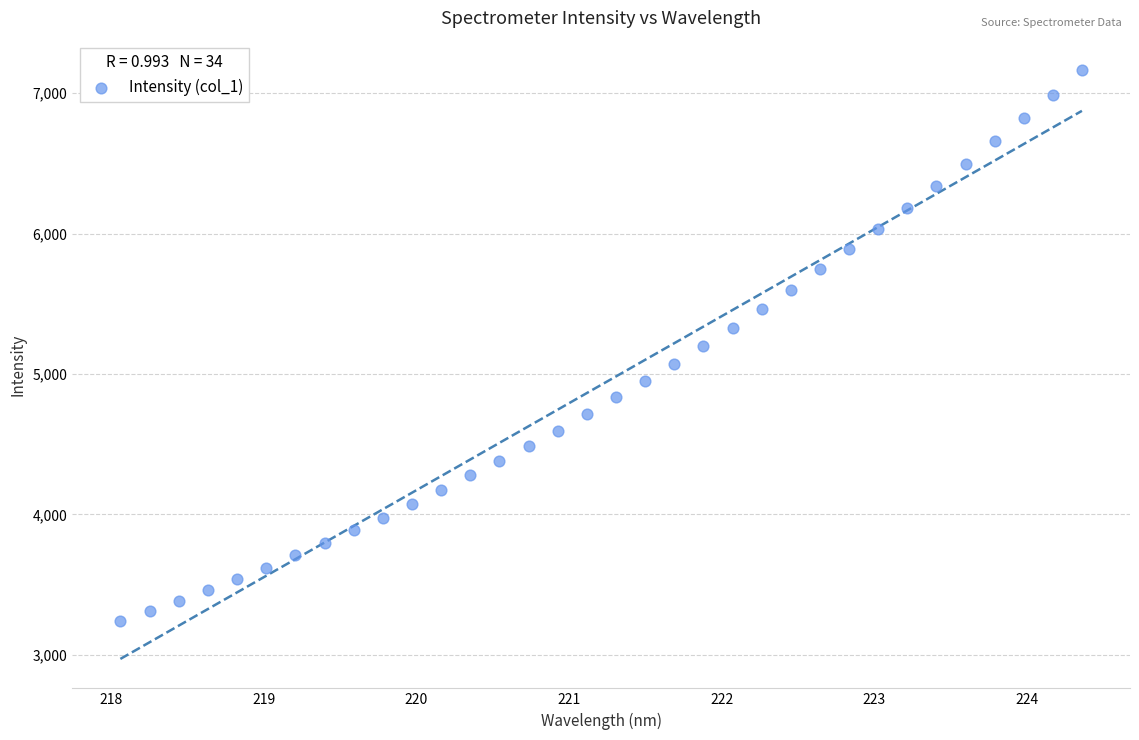

What is the range of X values (max minus min)?

6.3